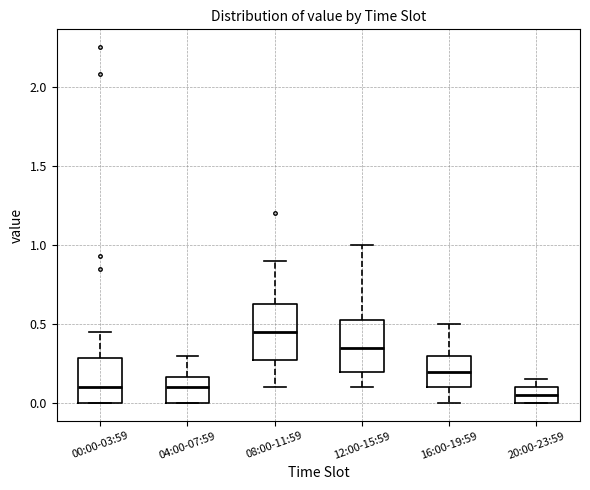

Which box has the highest median line?

08:00-11:59